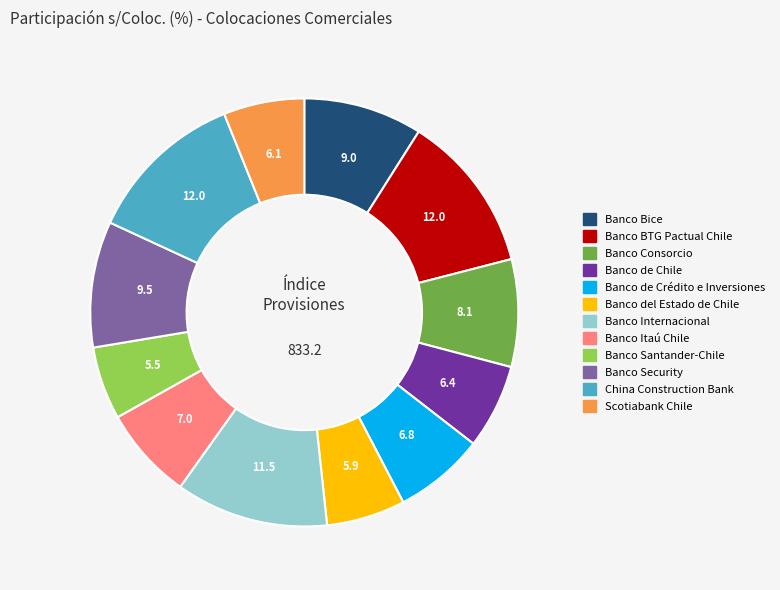

What is the ratio of the value at Banco Itaú Chile to the value at Banco Consorcio?

0.9